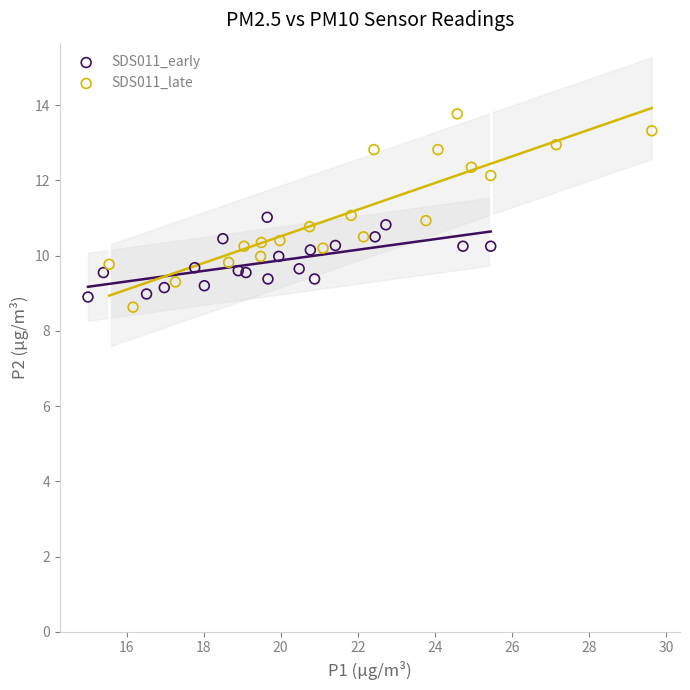

Which series has the largest Y range (max minus min)?

SDS011_late